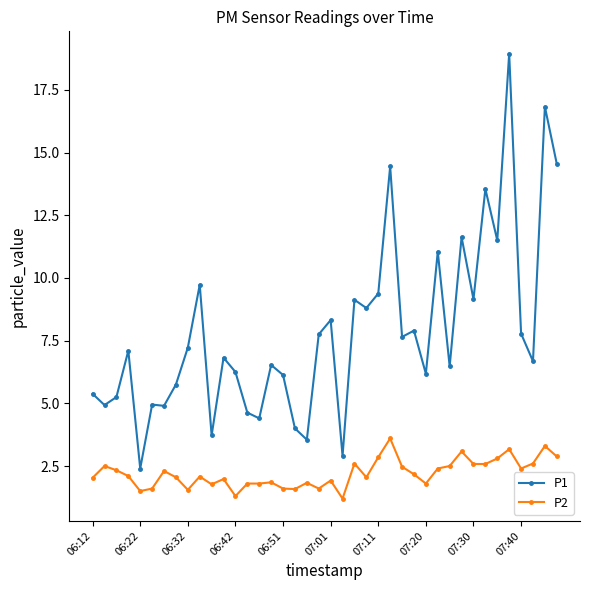

Which series has the widest spread of values?

P1